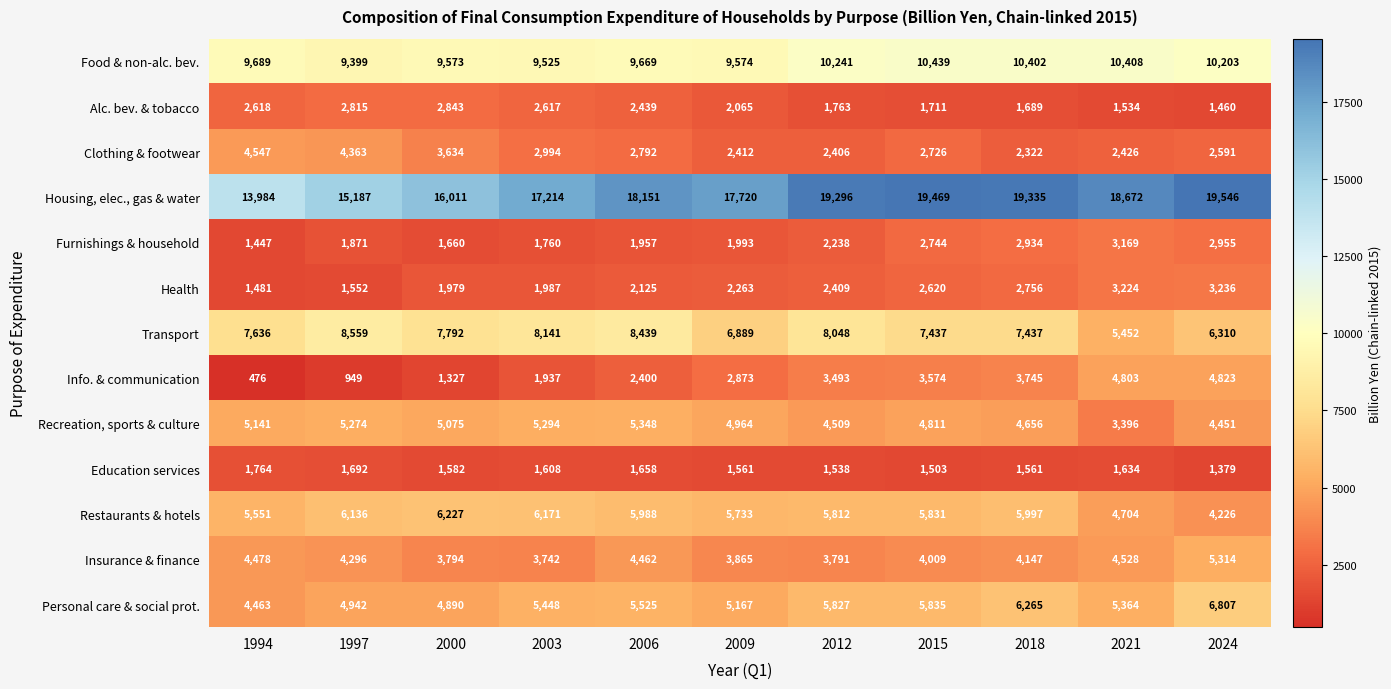

Rank the series at 2024 from lowest to highest value.

Education services, Alc. bev. & tobacco, Clothing & footwear, Furnishings & household, Health, Restaurants & hotels, Recreation, sports & culture, Info. & communication, Insurance & finance, Transport, Personal care & social prot., Food & non-alc. bev., Housing, elec., gas & water